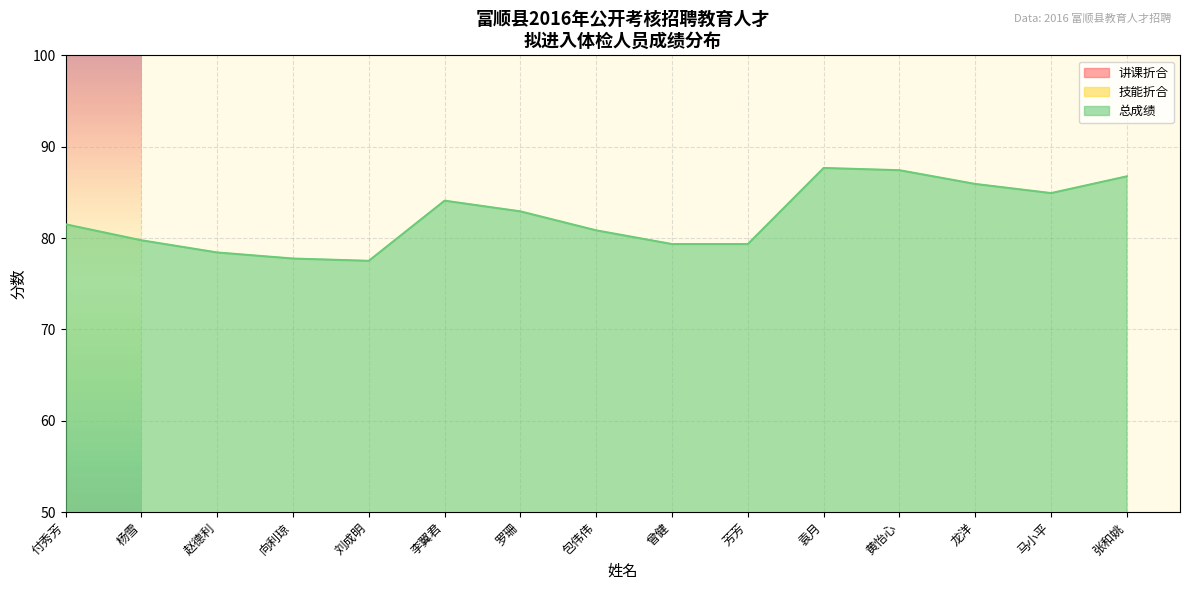

Rank the series by their maximum value, from highest to lowest.

总成绩, 讲课折合, 技能折合